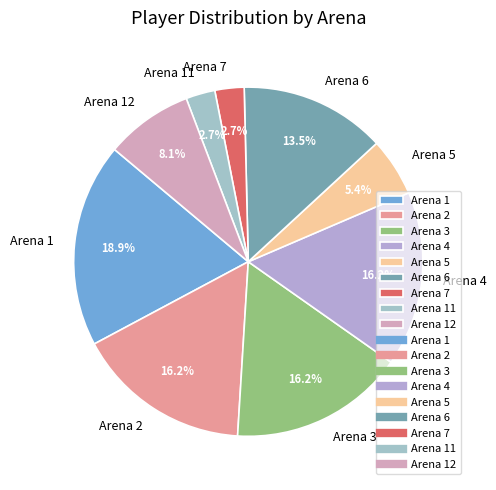

Is Arena 6 the majority of the pie?

No